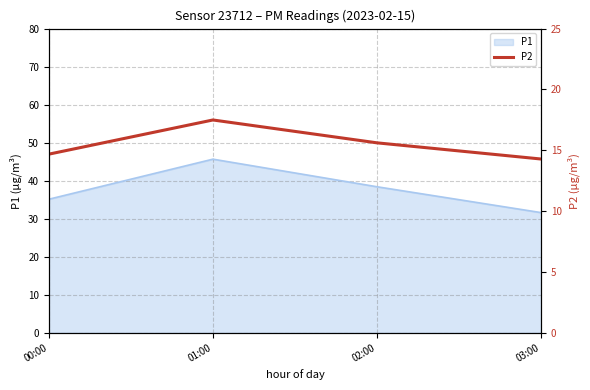

What is the greatest value displayed?

17.5